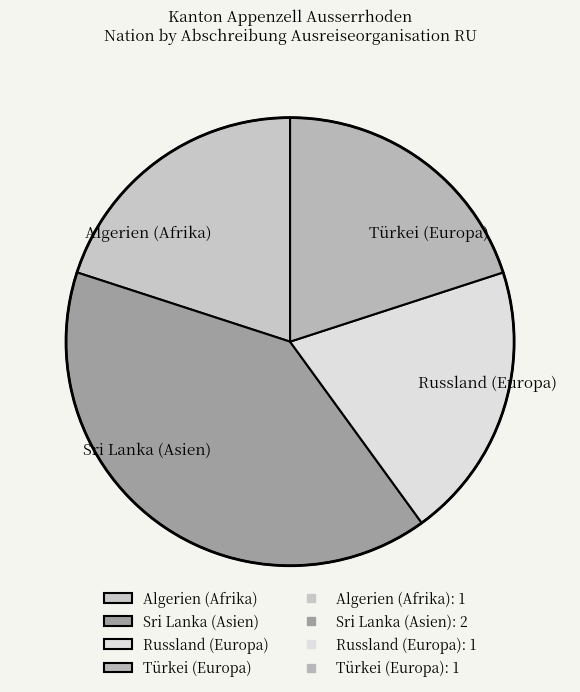

Does Sri Lanka (Asien) account for over 50% of the chart?

No